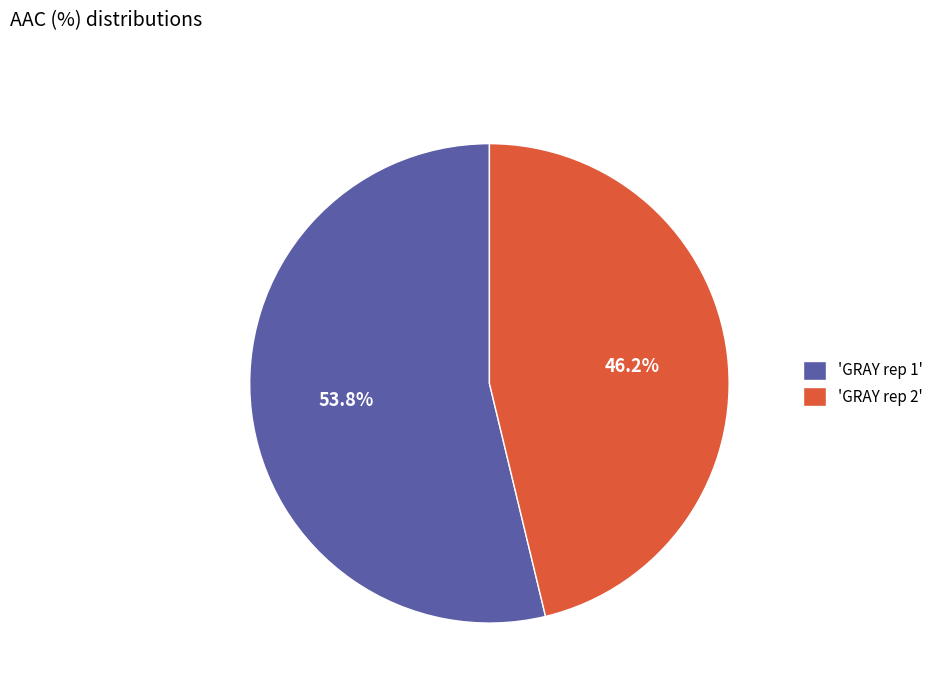

Between 'GRAY rep 2' and 'GRAY rep 1', which is larger?

'GRAY rep 1'